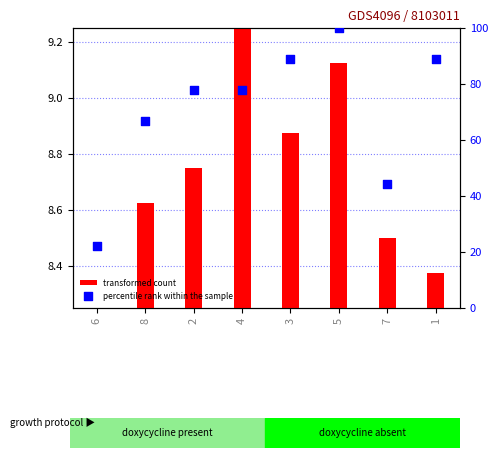

Which series contains the highest Y value?

percentile rank within the sample